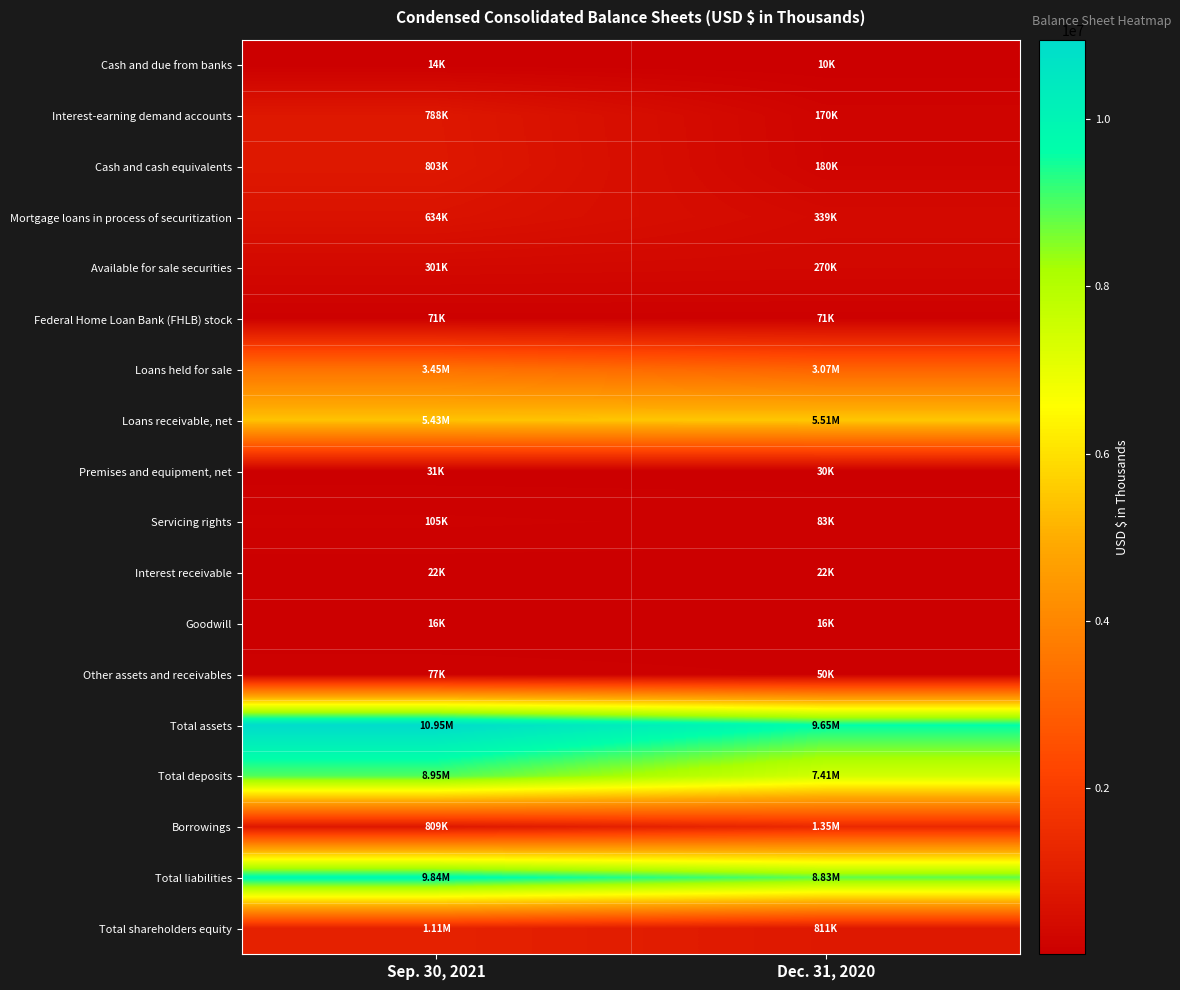

List the series in order of their peak value, lowest first.

Cash and due from banks, Goodwill, Interest receivable, Premises and equipment, net, Federal Home Loan Bank (FHLB) stock, Other assets and receivables, Servicing rights, Available for sale securities, Mortgage loans in process of securitization, Interest-earning demand accounts, Cash and cash equivalents, Total shareholders equity, Borrowings, Loans held for sale, Loans receivable, net, Total deposits, Total liabilities, Total assets